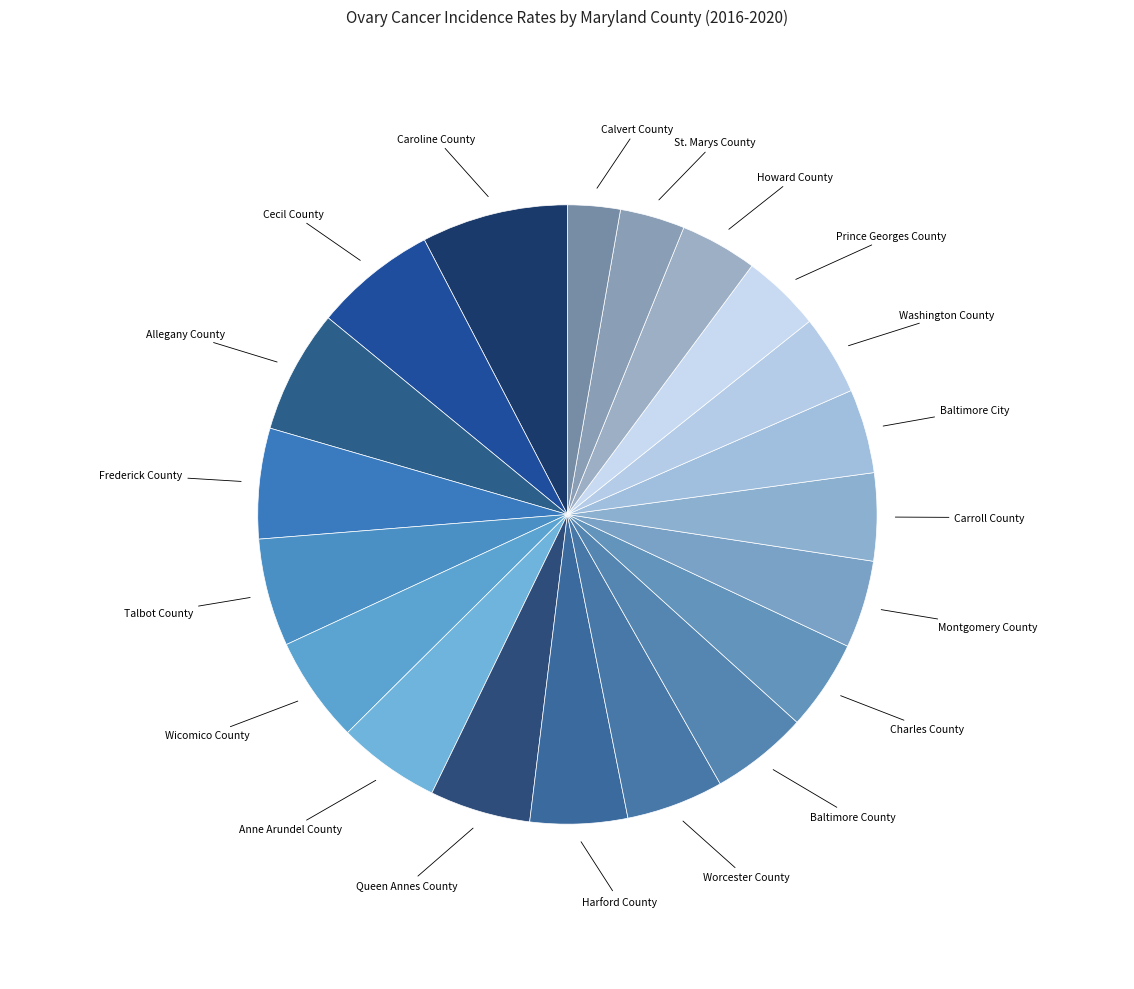

Is the sum of Calvert County and St. Marys County greater than half?

No